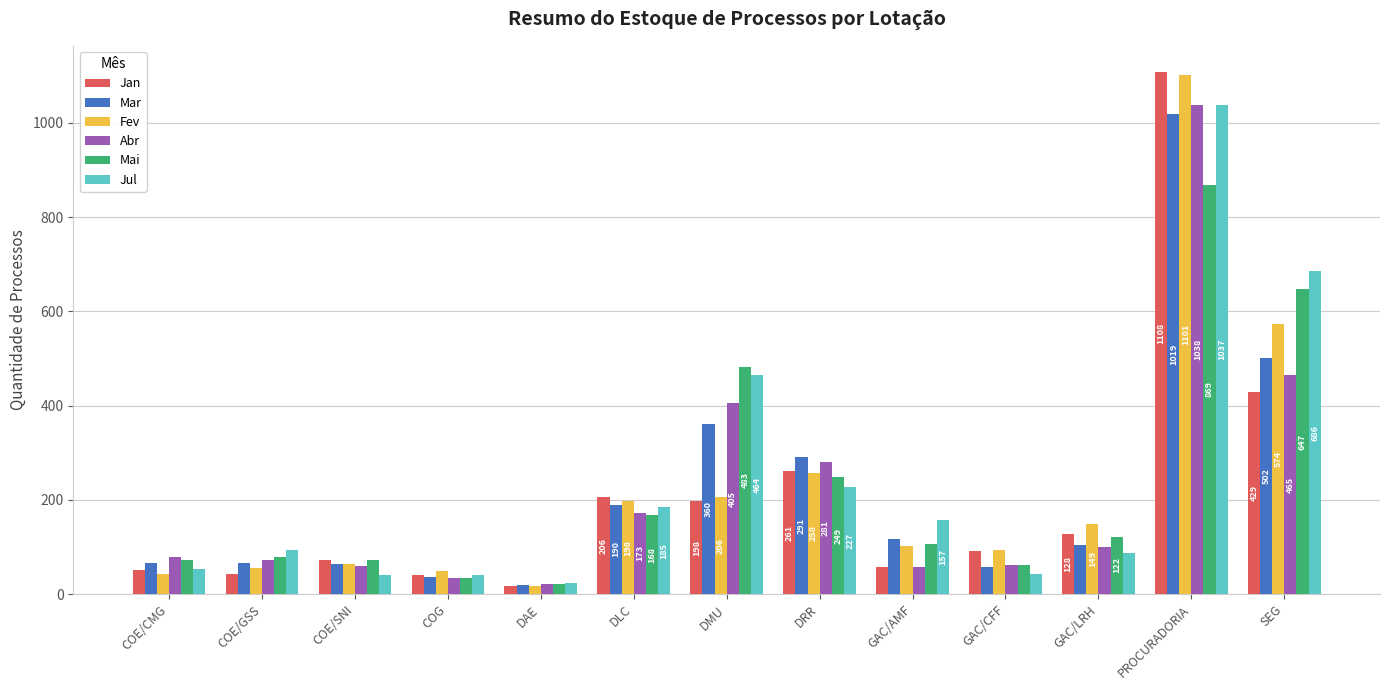

What is the label of the 3rd bar from the right?

GAC/LRH